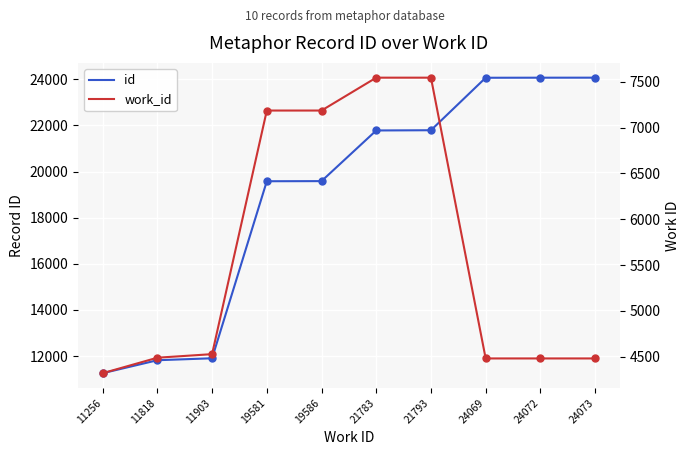

True or false: id and work_id cross at least once.

False